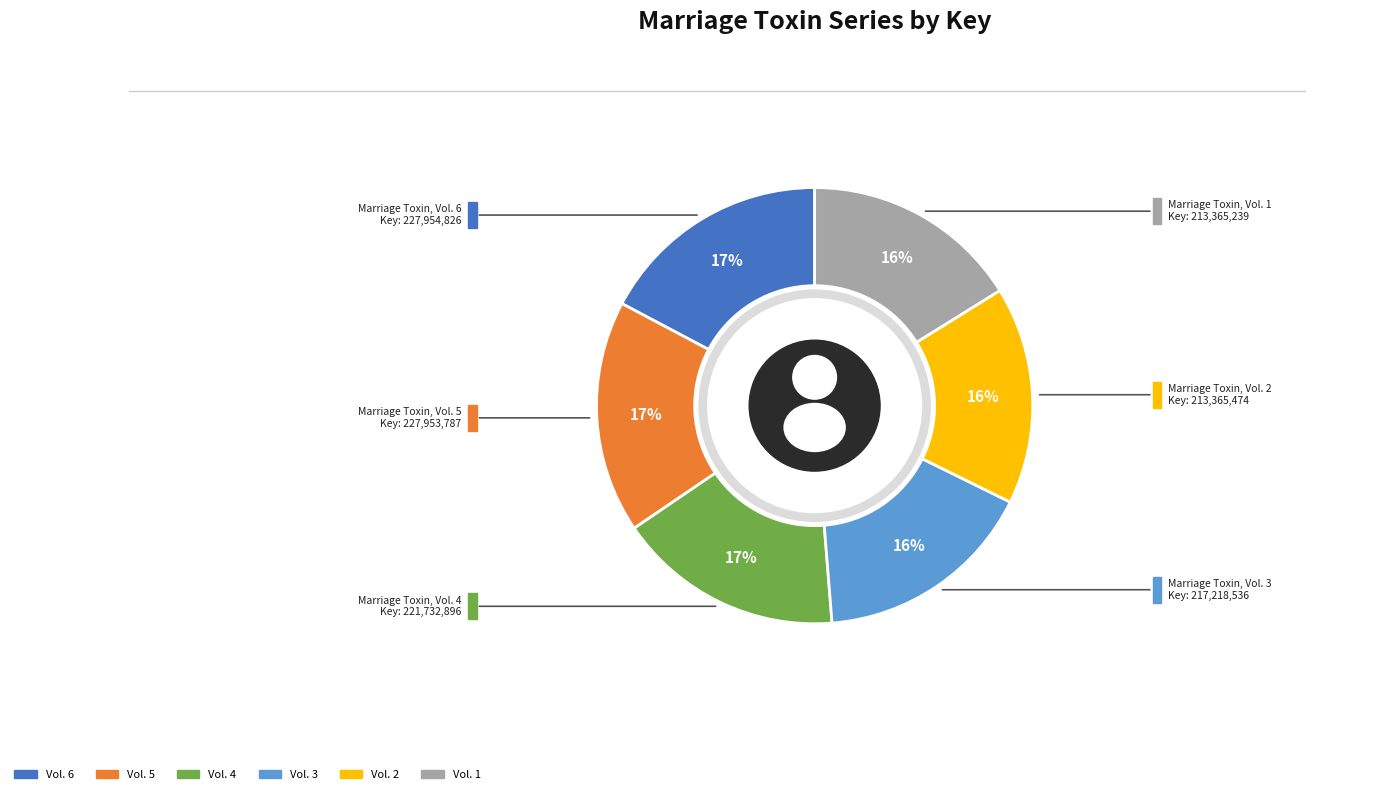

To the nearest percent, what portion does Marriage Toxin, Vol. 1 represent?

16%